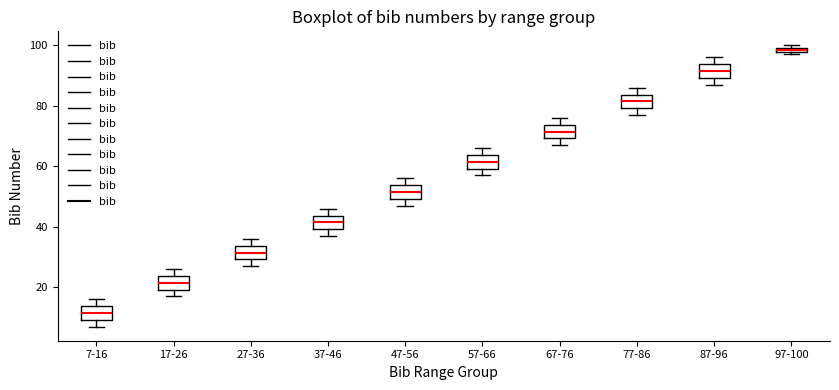

Which box's median line is the lowest?

7-16